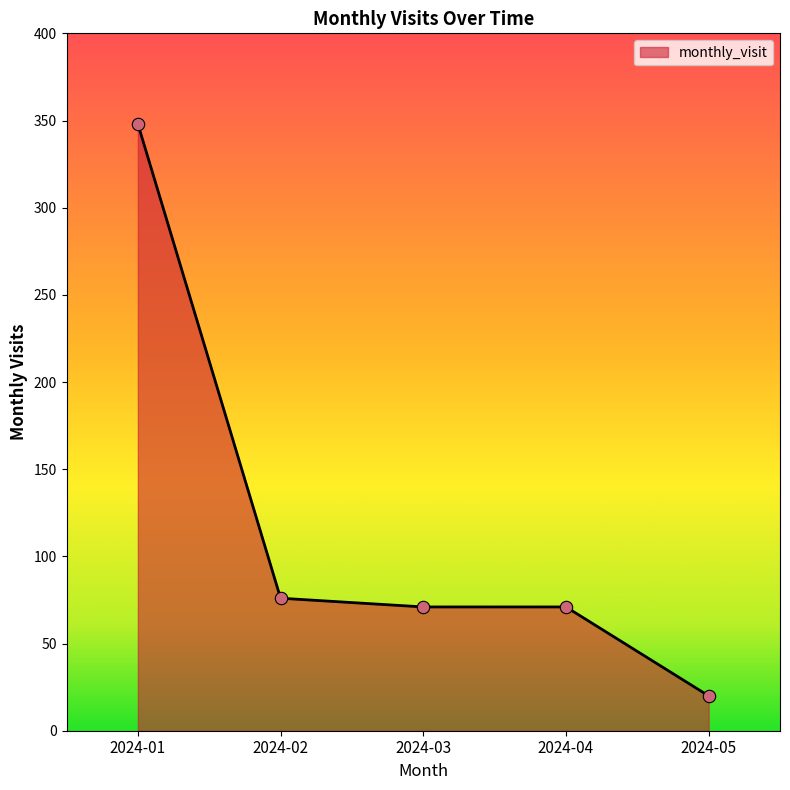

Approximately how many times larger is the value at 2024-02 compared to 2024-05?

3.8